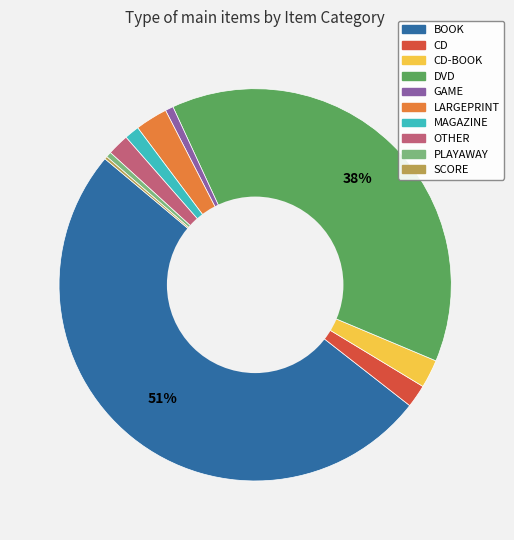

To the nearest percent, what is the average slice percentage?

10%